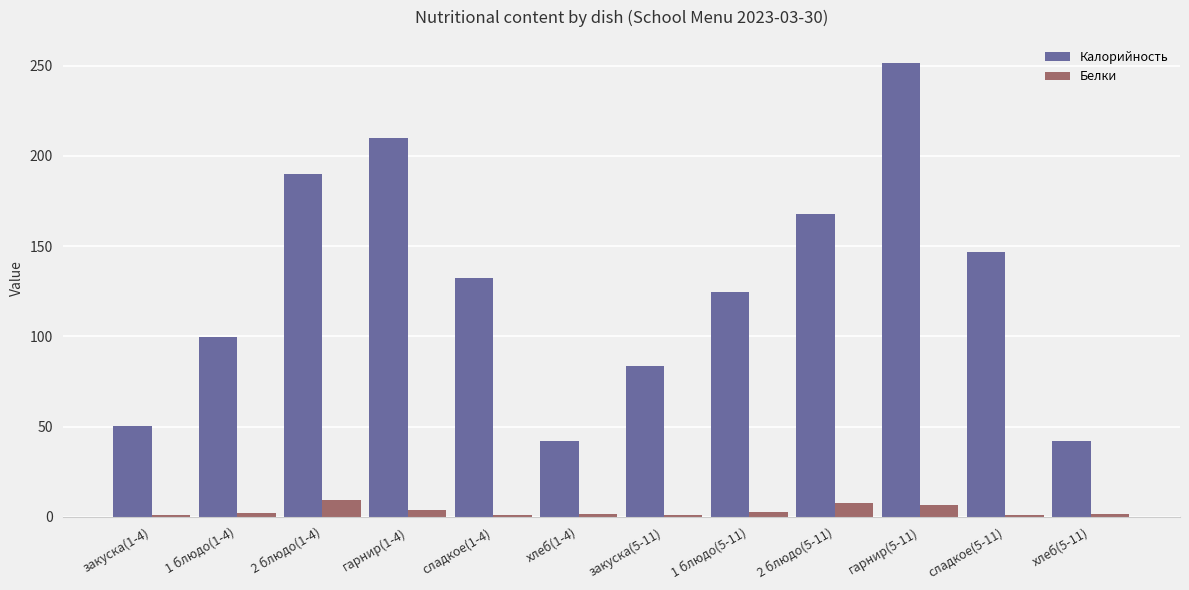

What is the minimum value shown in the chart?

0.8